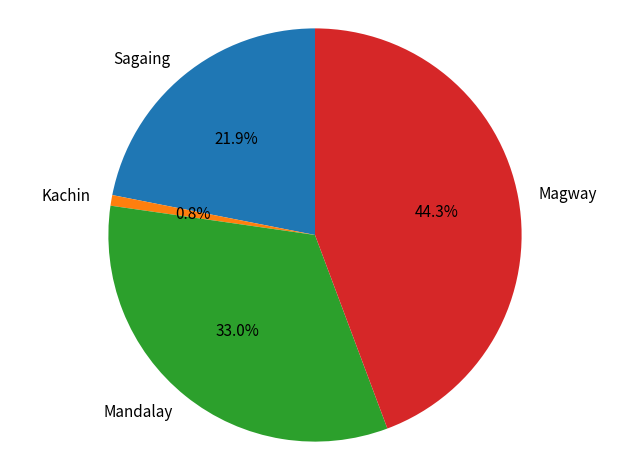

What is the ratio of the value at Sagaing to the value at Mandalay?

0.7